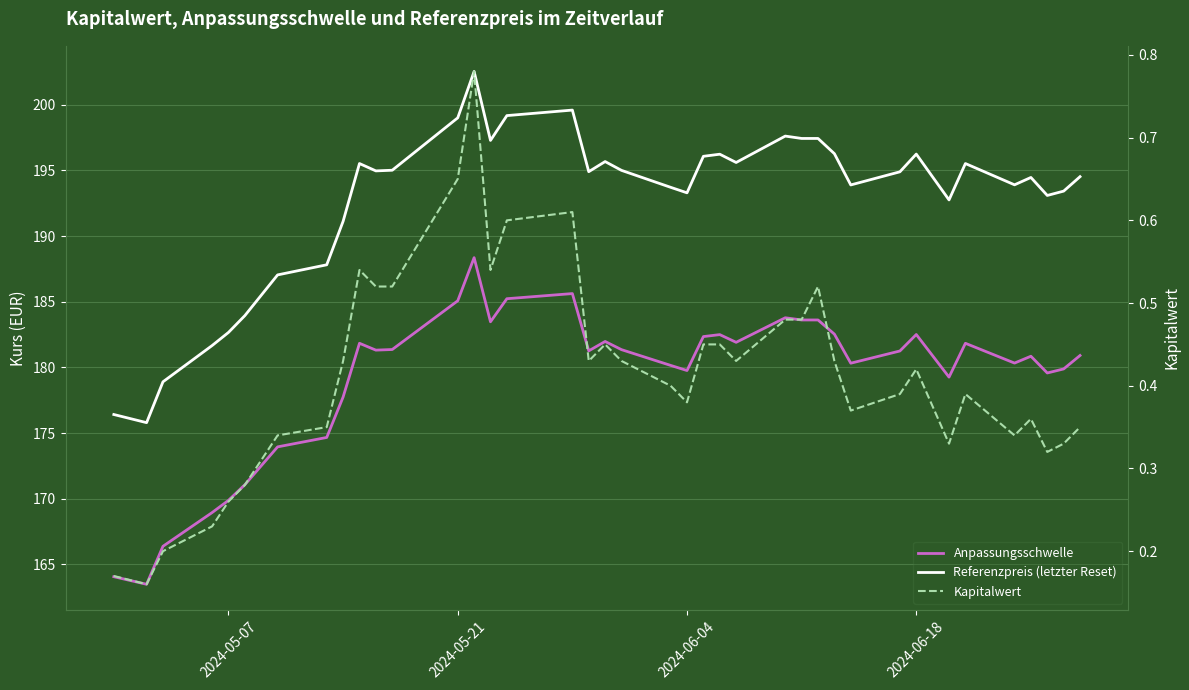

In Kapitalwert, how many points are lower than both neighbors (excluding endpoints)?

9